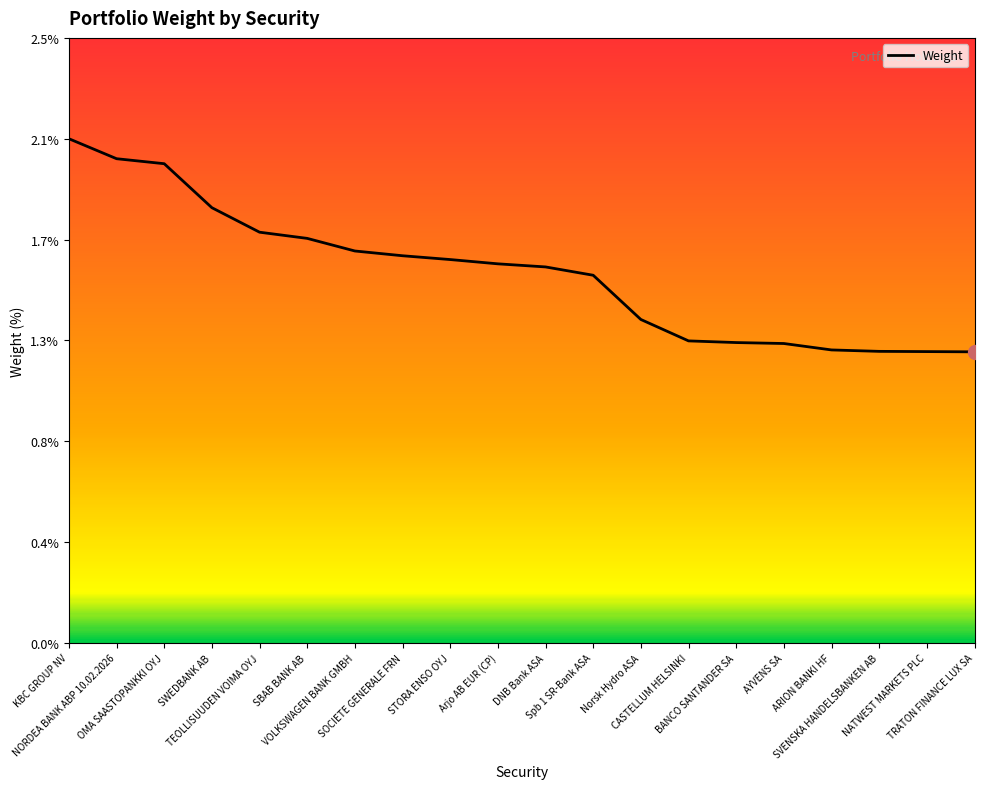

List the labels in order of value, smallest first.

TRATON FINANCE LUX SA, NATWEST MARKETS PLC, SVENSKA HANDELSBANKEN AB, ARION BANKI HF, AYVENS SA, BANCO SANTANDER SA, CASTELLUM HELSINKI, Norsk Hydro ASA, Spb 1 SR-Bank ASA, DNB Bank ASA, Arjo AB EUR (CP), STORA ENSO OYJ, SOCIETE GENERALE FRN, VOLKSWAGEN BANK GMBH, SBAB BANK AB, TEOLLISUUDEN VOIMA OYJ, SWEDBANK AB, OMA SAASTOPANKKI OYJ, NORDEA BANK ABP 10.02.2026, KBC GROUP NV